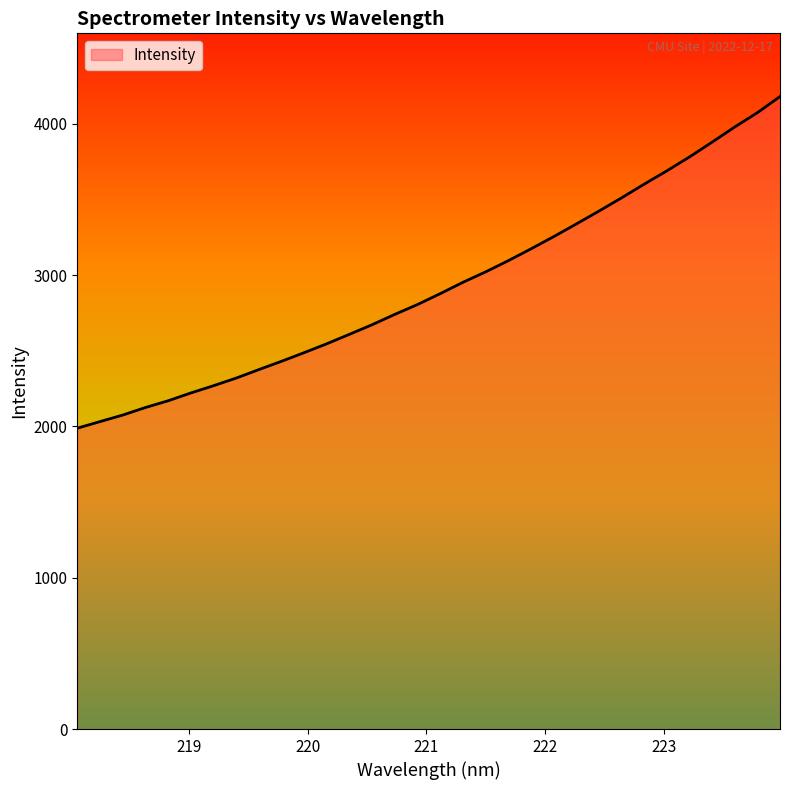

What is the smallest value displayed?

1988.2